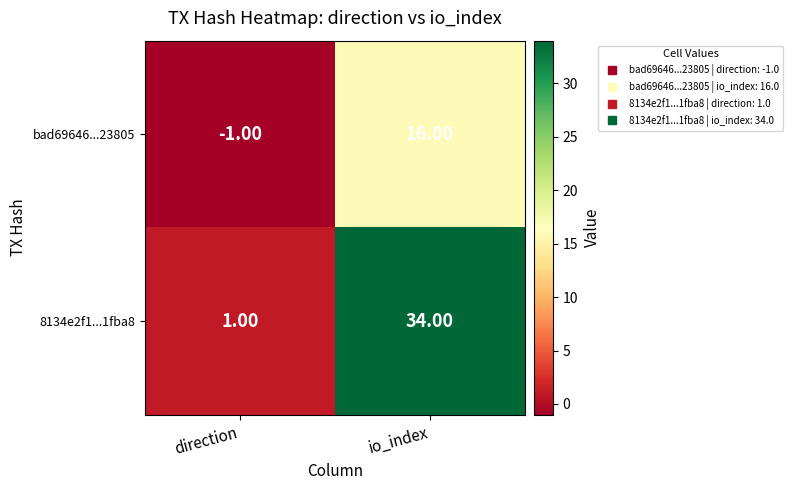

Rank the series by their average value, from highest to lowest.

8134e2f1...1fba8, bad69646...23805